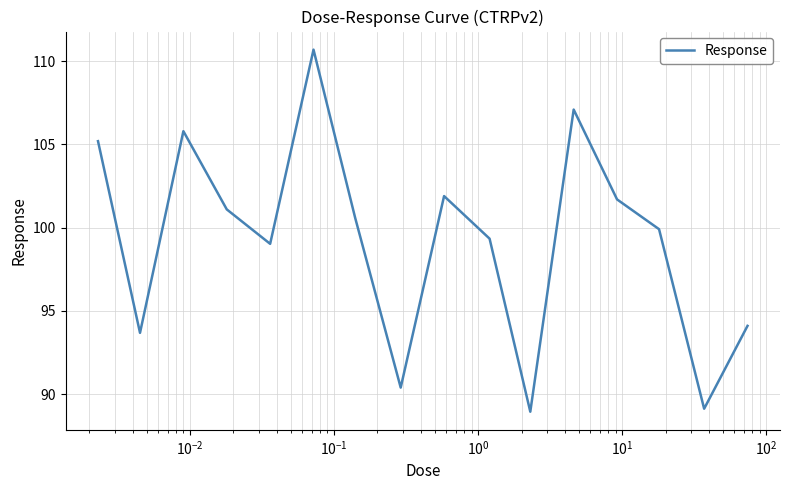

What is the greatest value displayed?

110.7